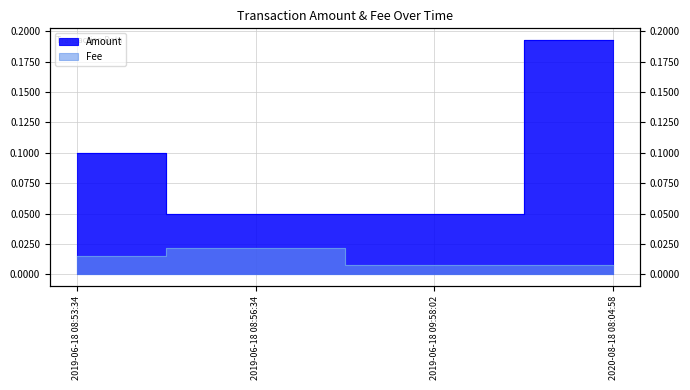

List the series in order of their overall mean, highest first.

Amount, Fee